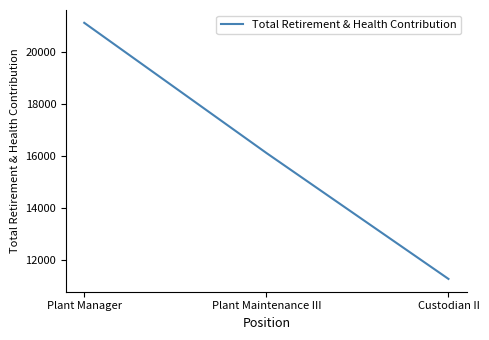

What is the sum of the values at Plant Maintenance III and Plant Manager?

37233